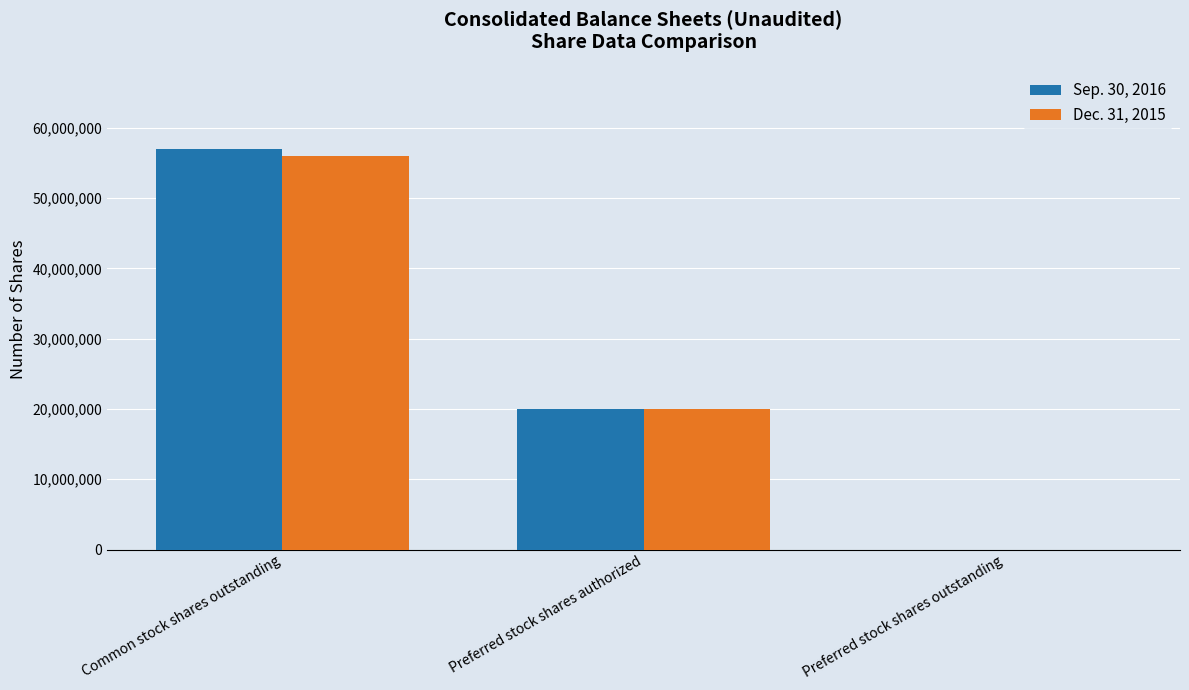

What is the total value across all series at Common stock shares outstanding?

113000000